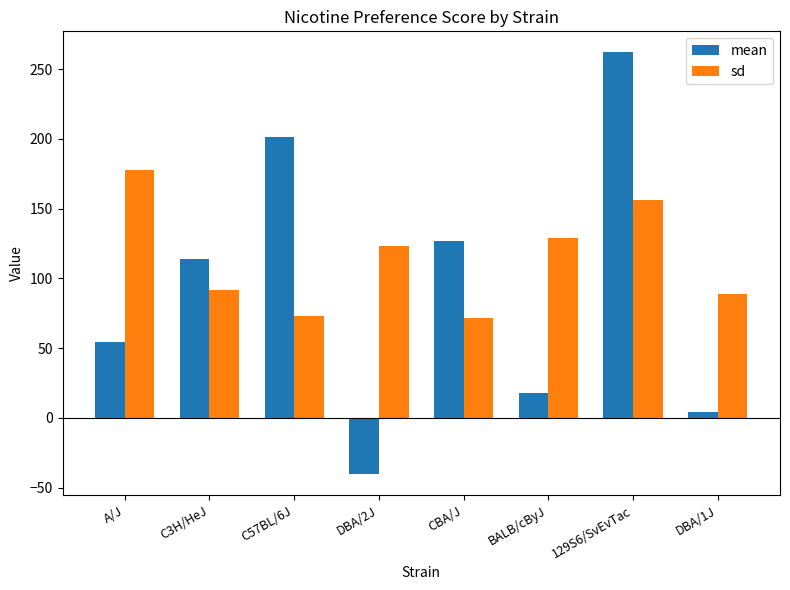

Is it true that sd equals 156.0 at 129S6/SvEvTac?

True